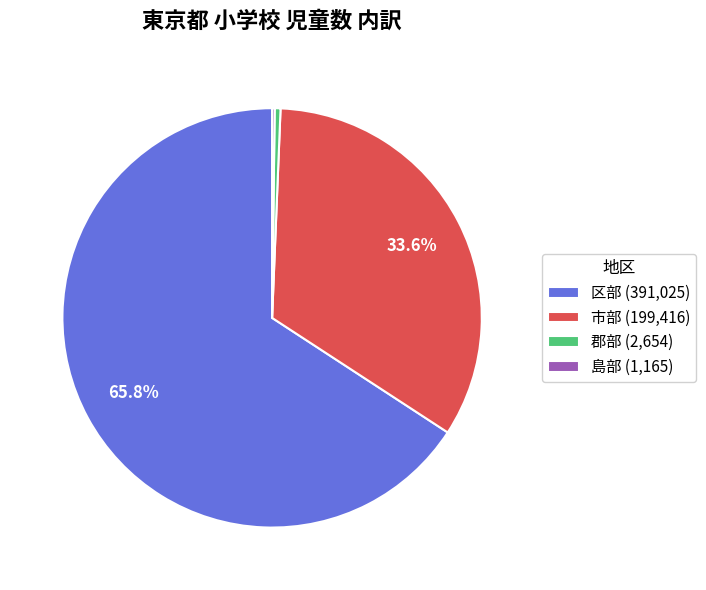

Which slice is the largest?

区部